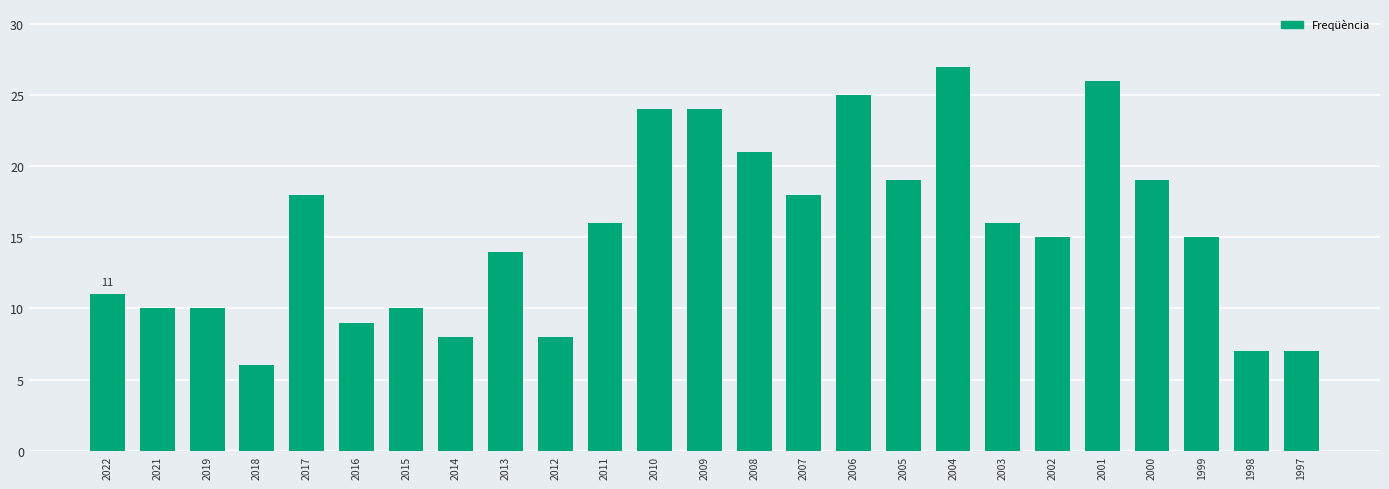

What is the smallest value displayed?

6